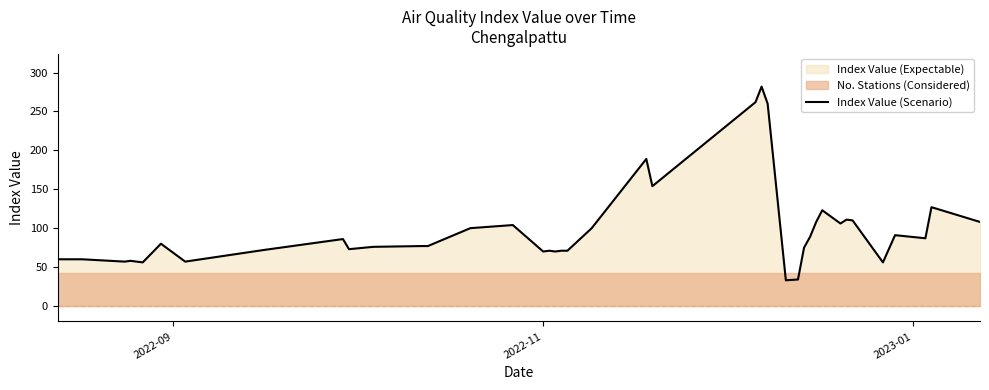

Reading right to left, list all the values displayed in this chart.

108	127	87	91	56	110	111	106	123	108	89	75	34	33	260	282	262	154	189	100	71	71	70	71	70	104	100	77	77	76	73	86	72	57	80	56	58	57	60	60